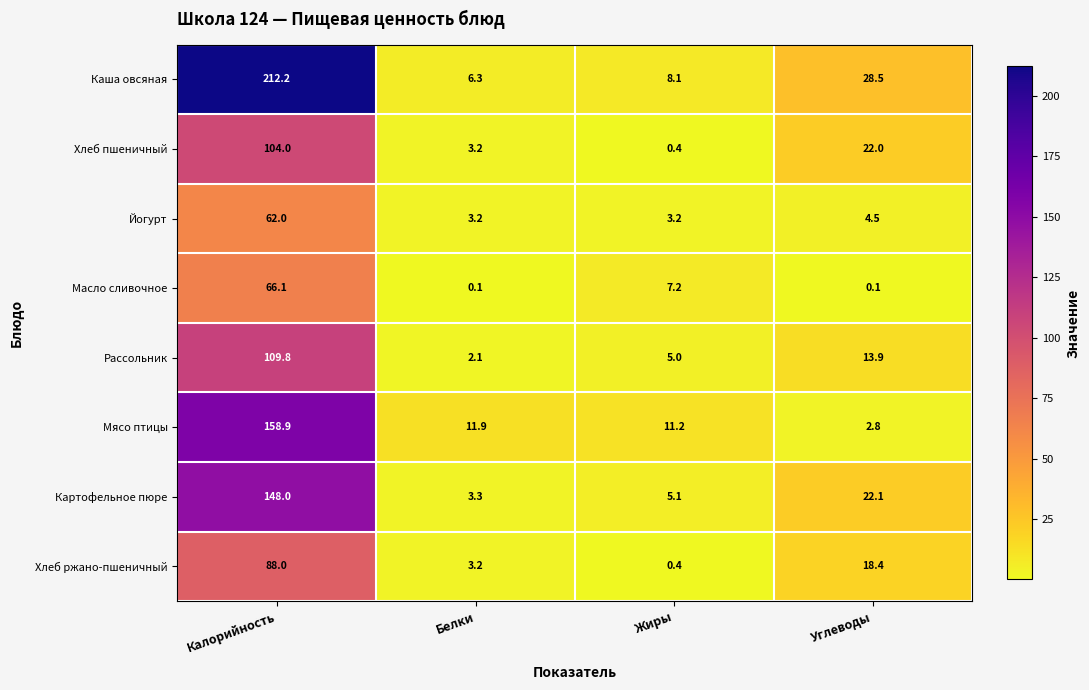

Is the value of Хлеб ржано-пшеничный at Жиры greater than the value of Хлеб пшеничный at Калорийность?

No